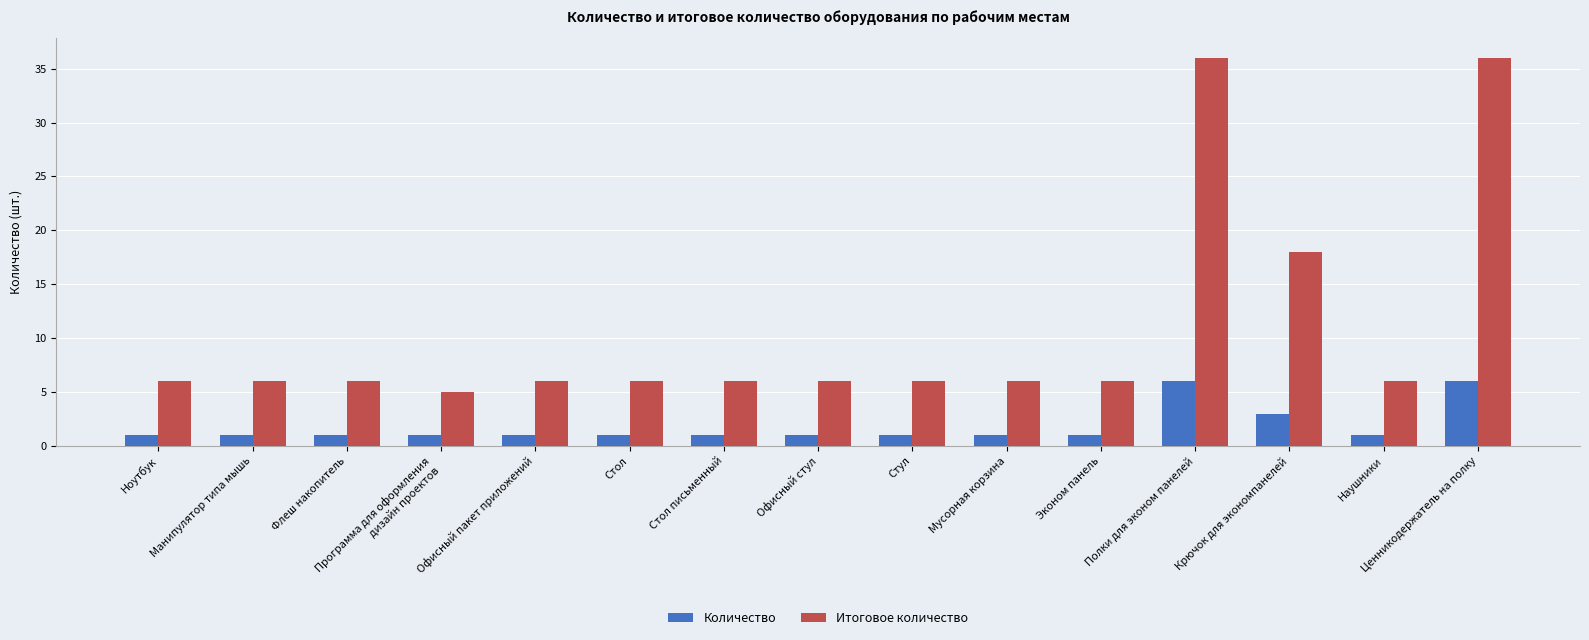

Count the number of data series in this chart.

2